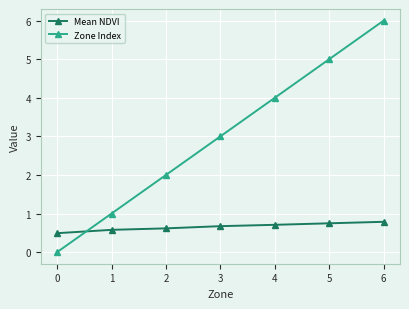

At which category is the sum across all series the highest?

6